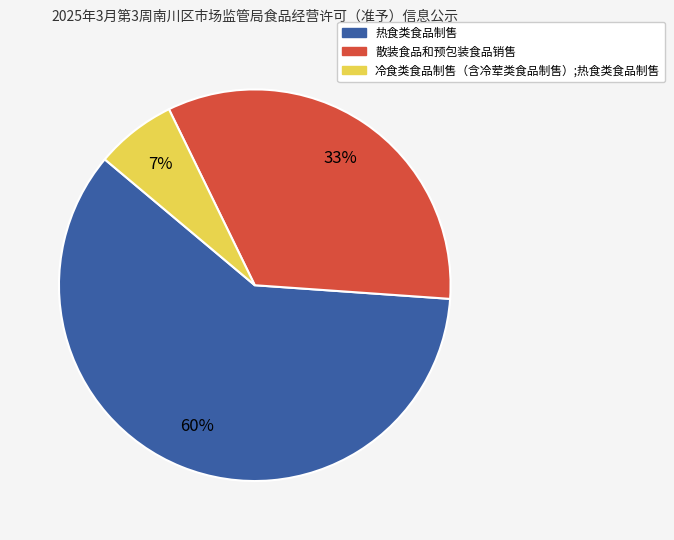

To the nearest percent, what is the difference between the 热食类食品制售 and 冷食类食品制售（含冷荤类食品制售）;热食类食品制售 slice percentages?

53%